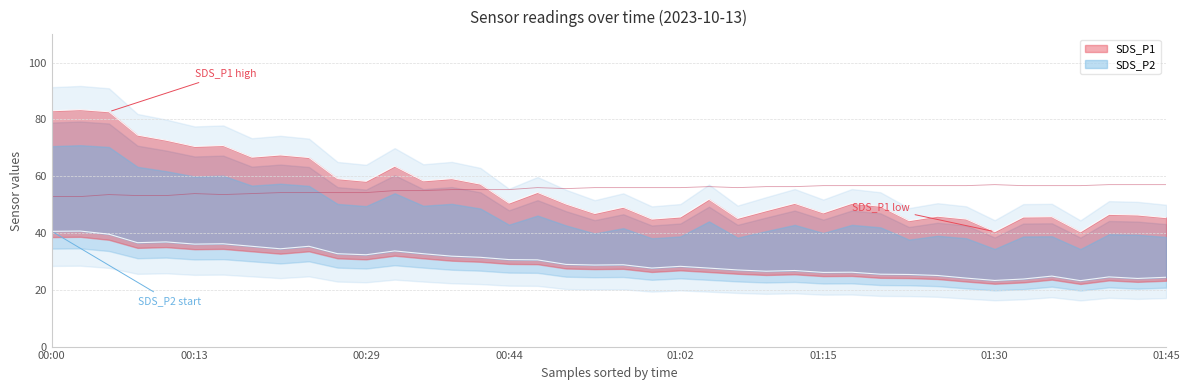

How many lines are shown in the chart?

3